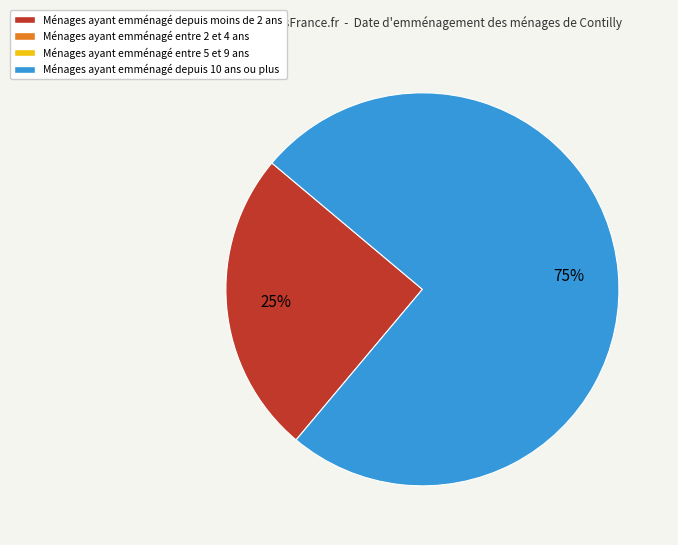

To the nearest percent, what is the difference between the largest and smallest slice percentages?

50%